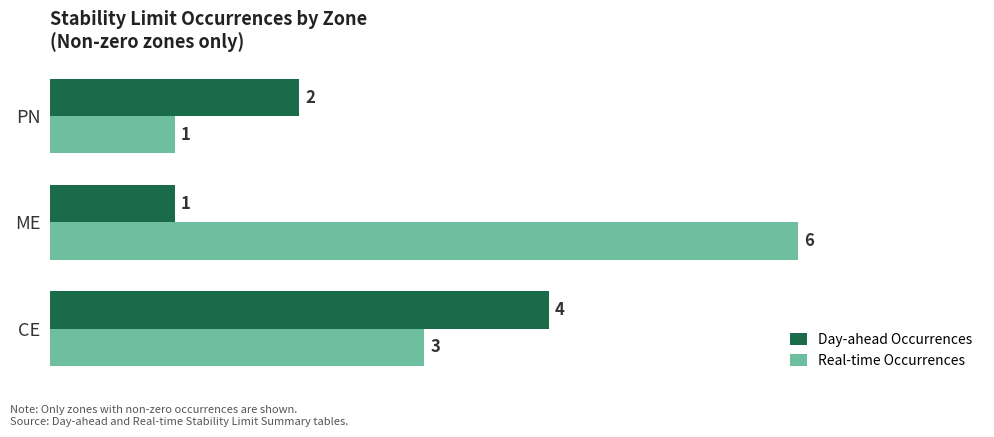

What is the sum of all Real-time Occurrences values?

10